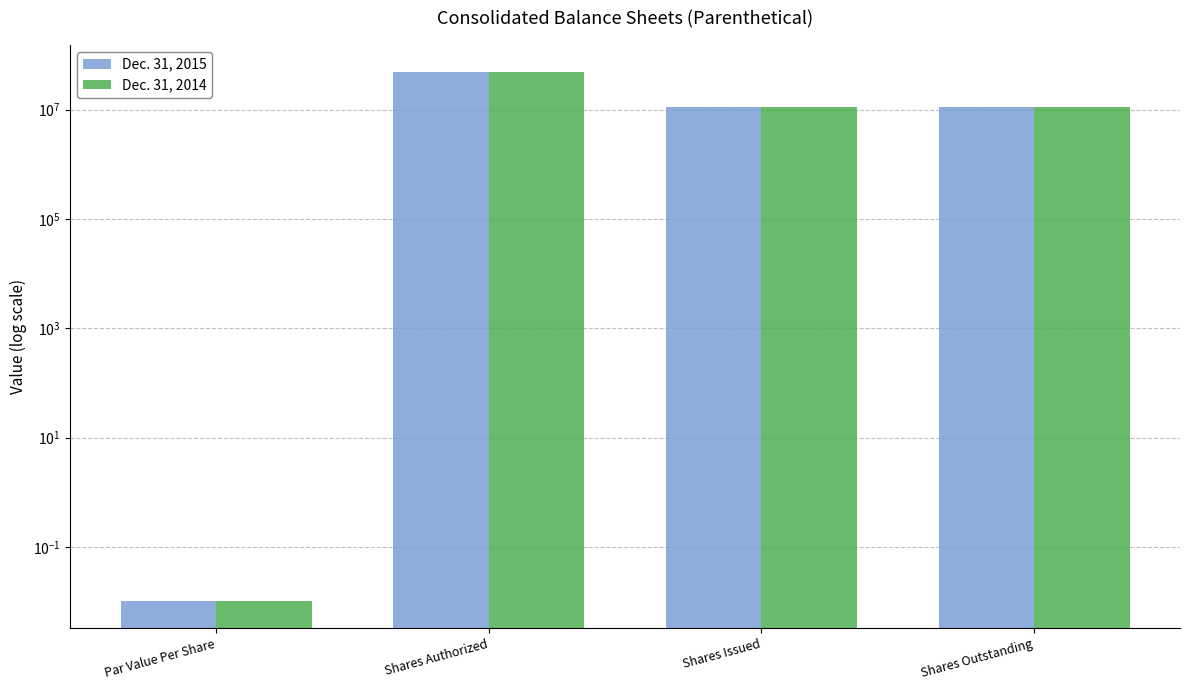

What are all the series names shown in the legend?

Dec. 31, 2015, Dec. 31, 2014